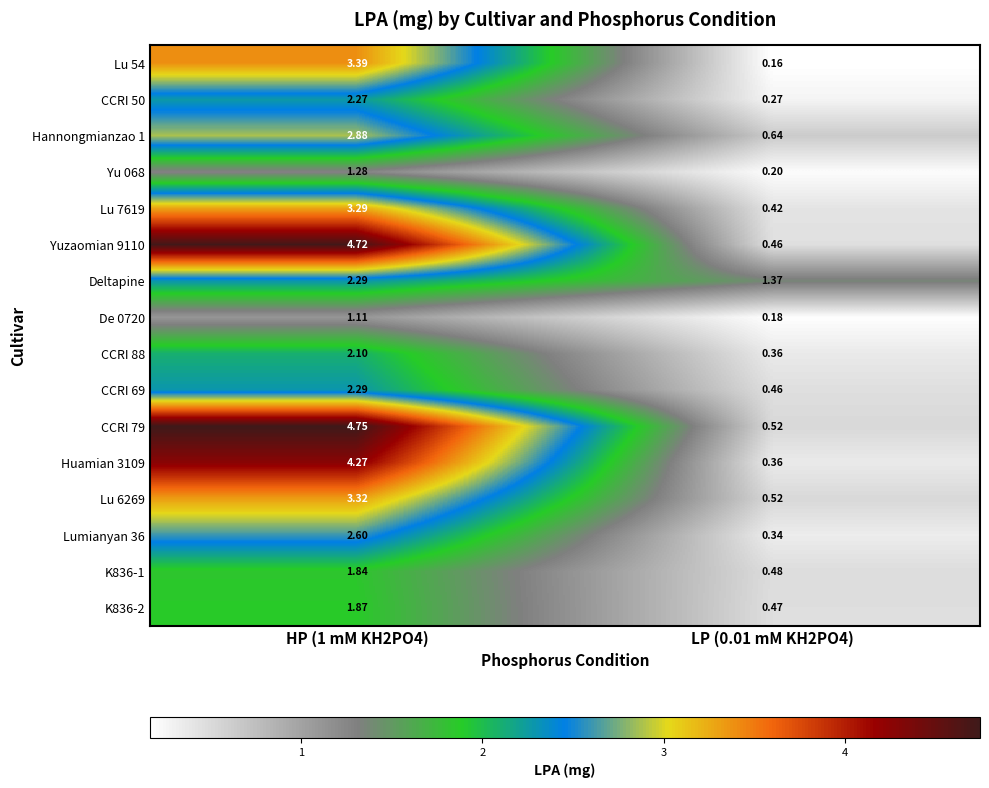

Is the value of K836-1 at HP (1 mM KH2PO4) greater than the value of Deltapine at HP (1 mM KH2PO4)?

No